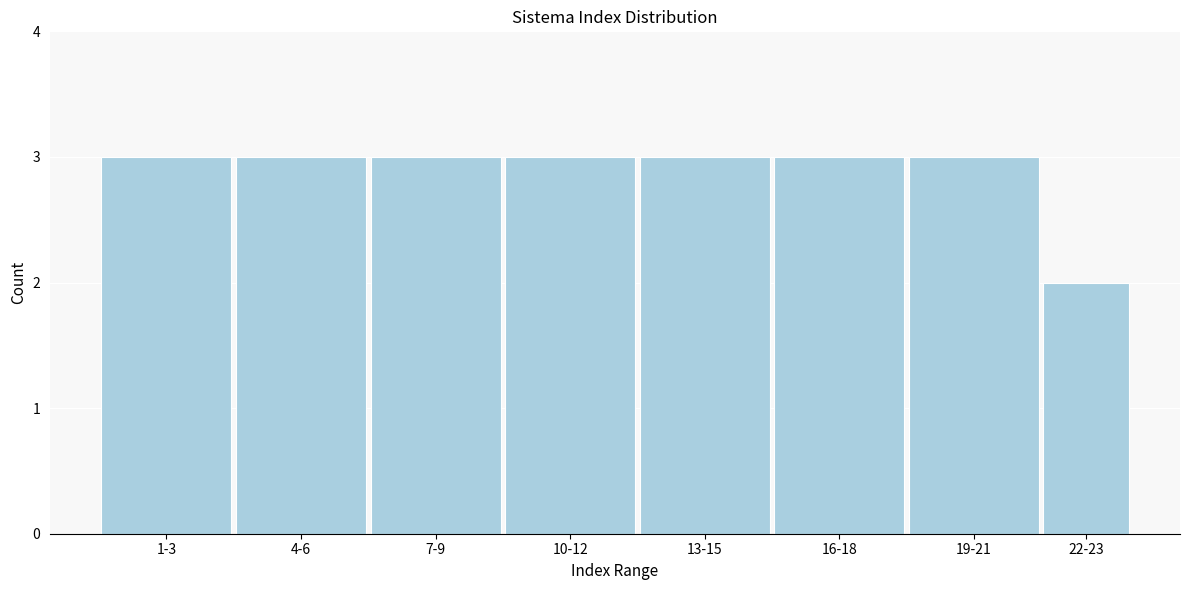

Reading left to right, transcribe all the data shown in this chart.

1-3=3	4-6=3	7-9=3	10-12=3	13-15=3	16-18=3	19-21=3	22-23=2